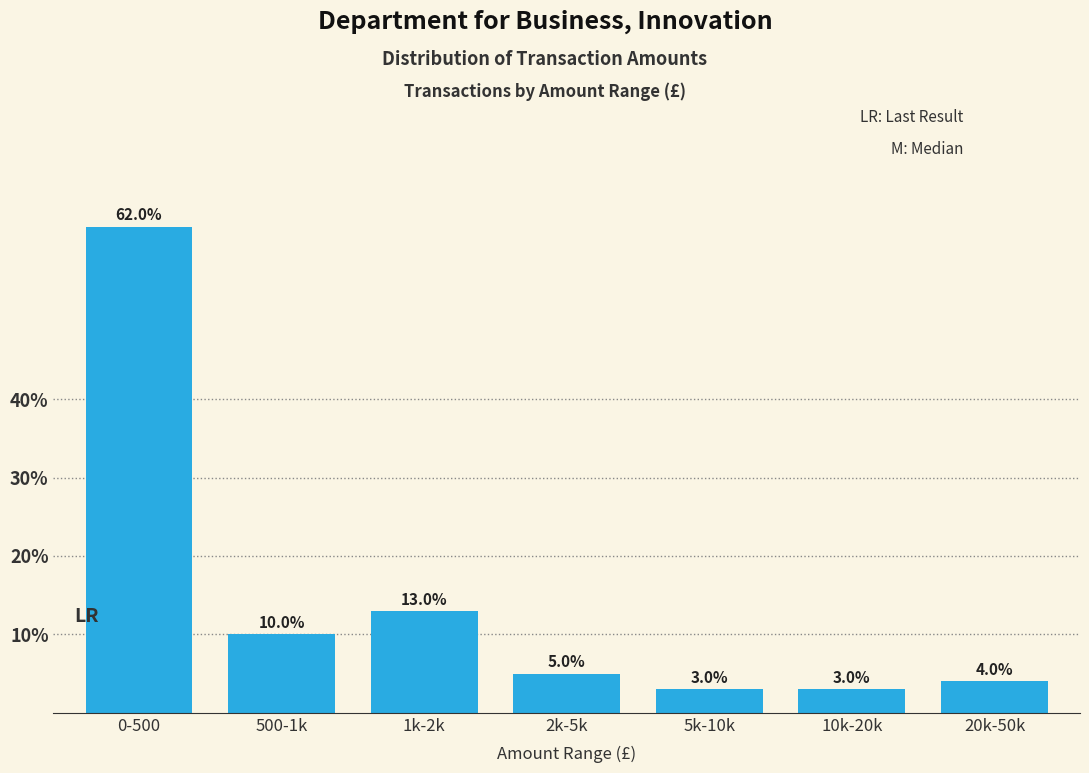

Reading right to left, list all the values displayed in this chart.

20k-50k=4	10k-20k=3	5k-10k=3	2k-5k=5	1k-2k=13	500-1k=10	0-500=62